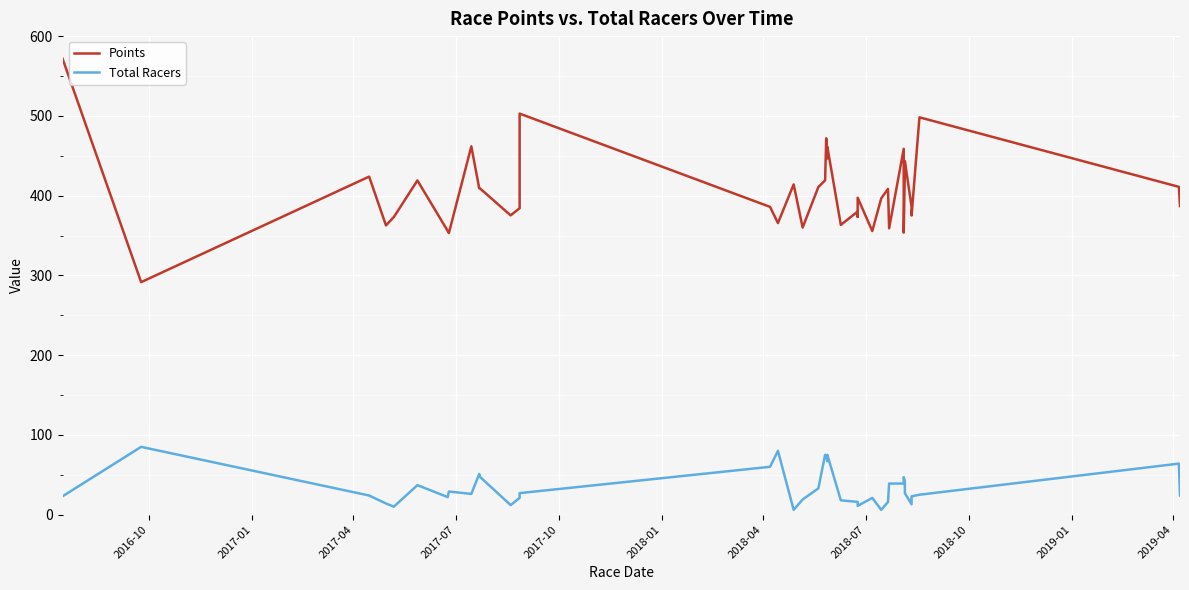

True or false: Points and Total Racers cross at least once.

False